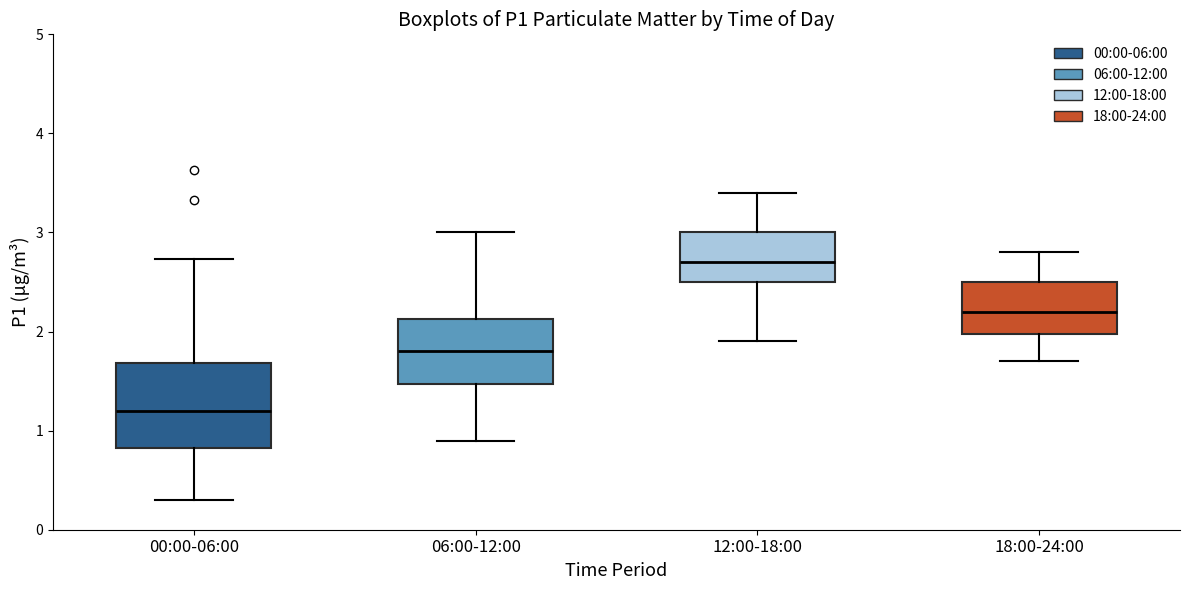

Reading left to right, transcribe this box plot: for each box, give where its median line is, the range the box spans, and where its two whiskers end, as read against the y-axis. The values are not printed on the chart, so give them approximately, as read against the axis.

00:00-06:00: median 1.2, box 0.8 to 1.7, whiskers 0.3 to 2.7
06:00-12:00: median 1.8, box 1.5 to 2.1, whiskers 0.9 to 3.0
12:00-18:00: median 2.7, box 2.5 to 3.0, whiskers 1.9 to 3.4
18:00-24:00: median 2.2, box 2.0 to 2.5, whiskers 1.7 to 2.8